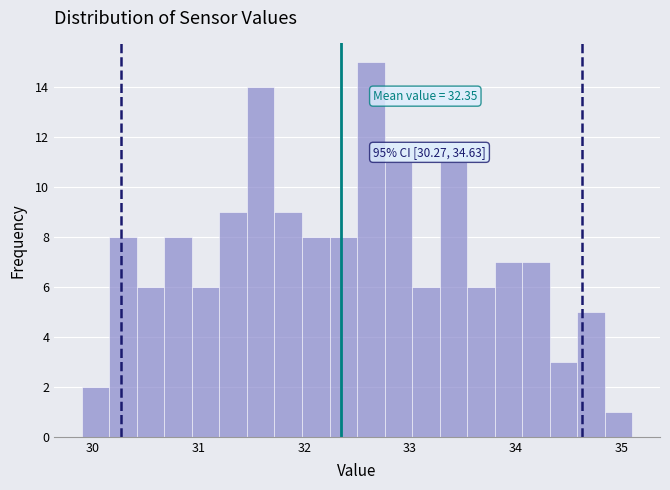

Read against the x-axis, roughly where is the centre of the tallest bar?

32.6